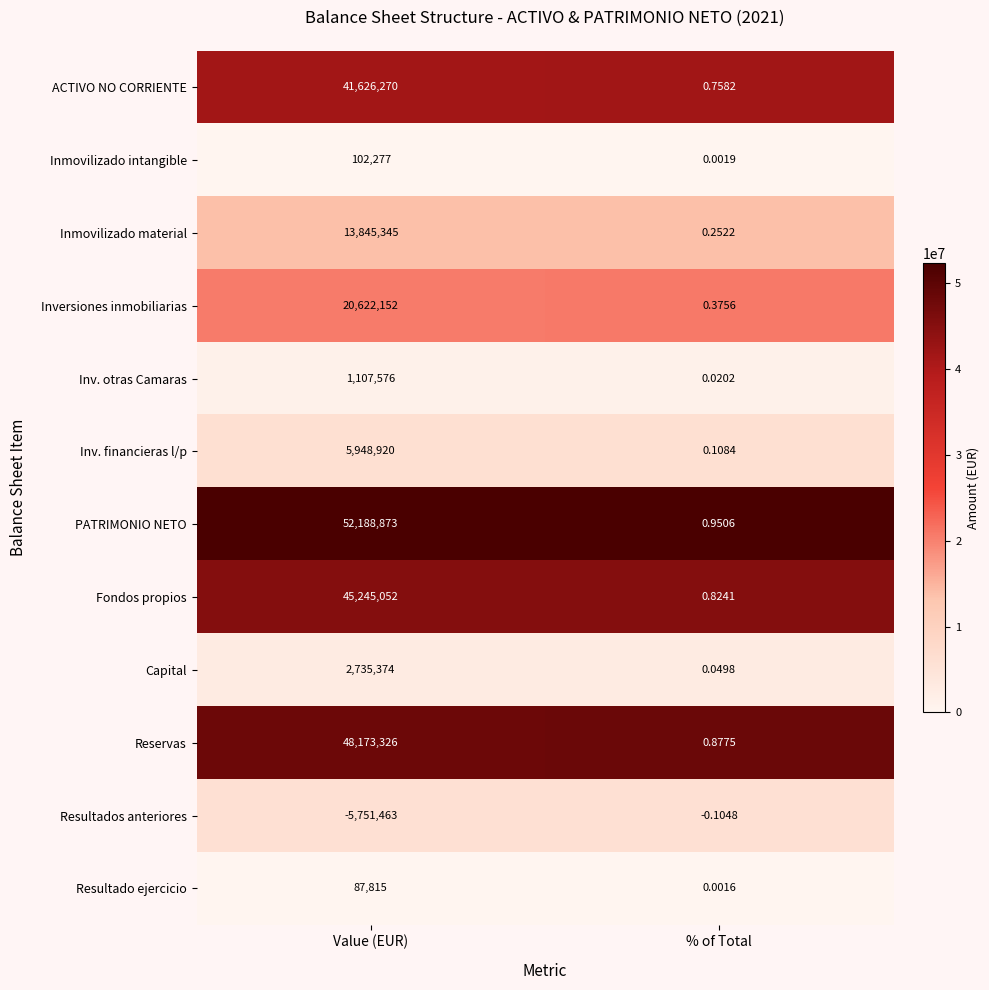

Is the value of Inv. otras Camaras at Value (EUR) greater than the value of Inmovilizado intangible at Value (EUR)?

Yes